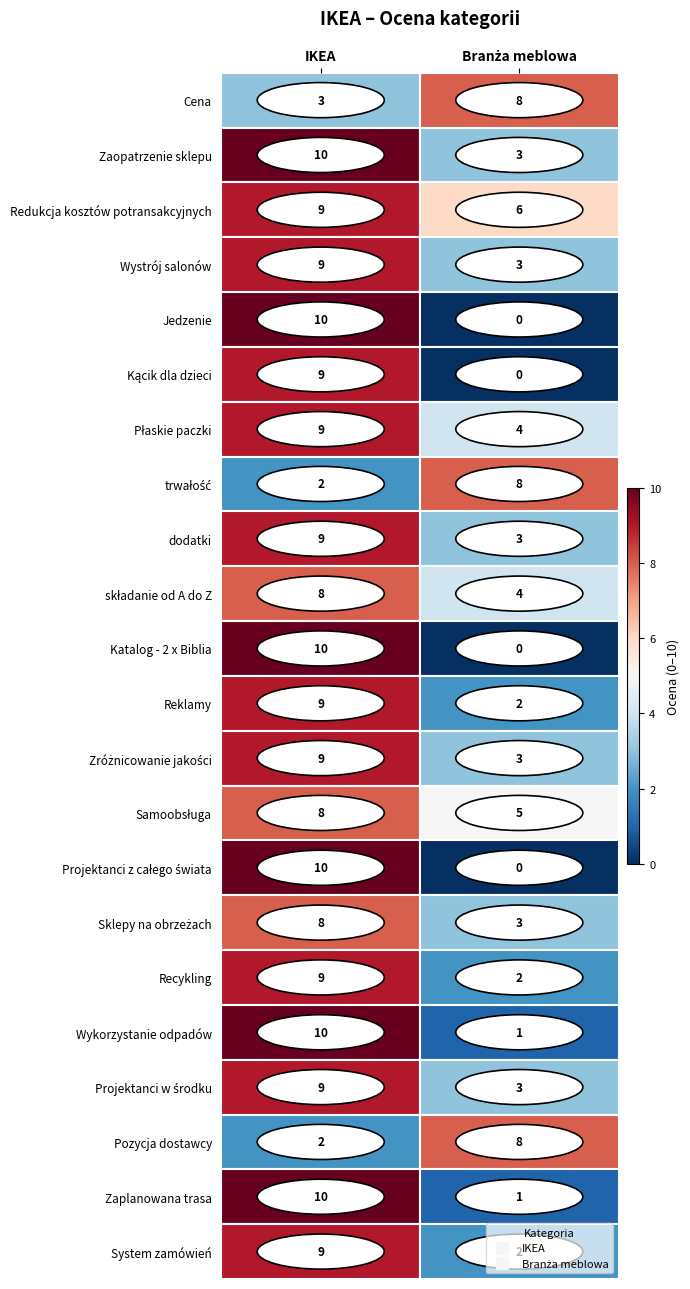

Rank the series at 0 from highest to lowest value.

Zaopatrzenie sklepu, Jedzenie, Katalog - 2 x Biblia, Projektanci z całego świata, Wykorzystanie odpadów, Zaplanowana trasa, Redukcja kosztów potransakcyjnych, Wystrój salonów, Kącik dla dzieci, Płaskie paczki, dodatki, Reklamy, Zróżnicowanie jakości, Recykling, Projektanci w środku, System zamówień, składanie od A do Z, Samoobsługa, Sklepy na obrzeżach, Cena, trwałość, Pozycja dostawcy